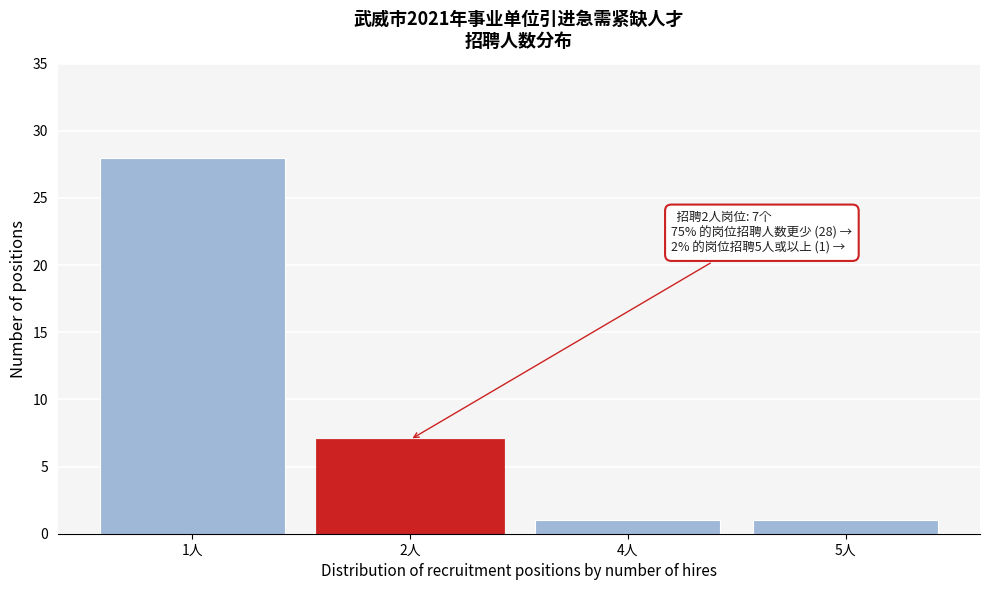

Reading right to left, what are all the values shown in this chart?

1	1	7	28